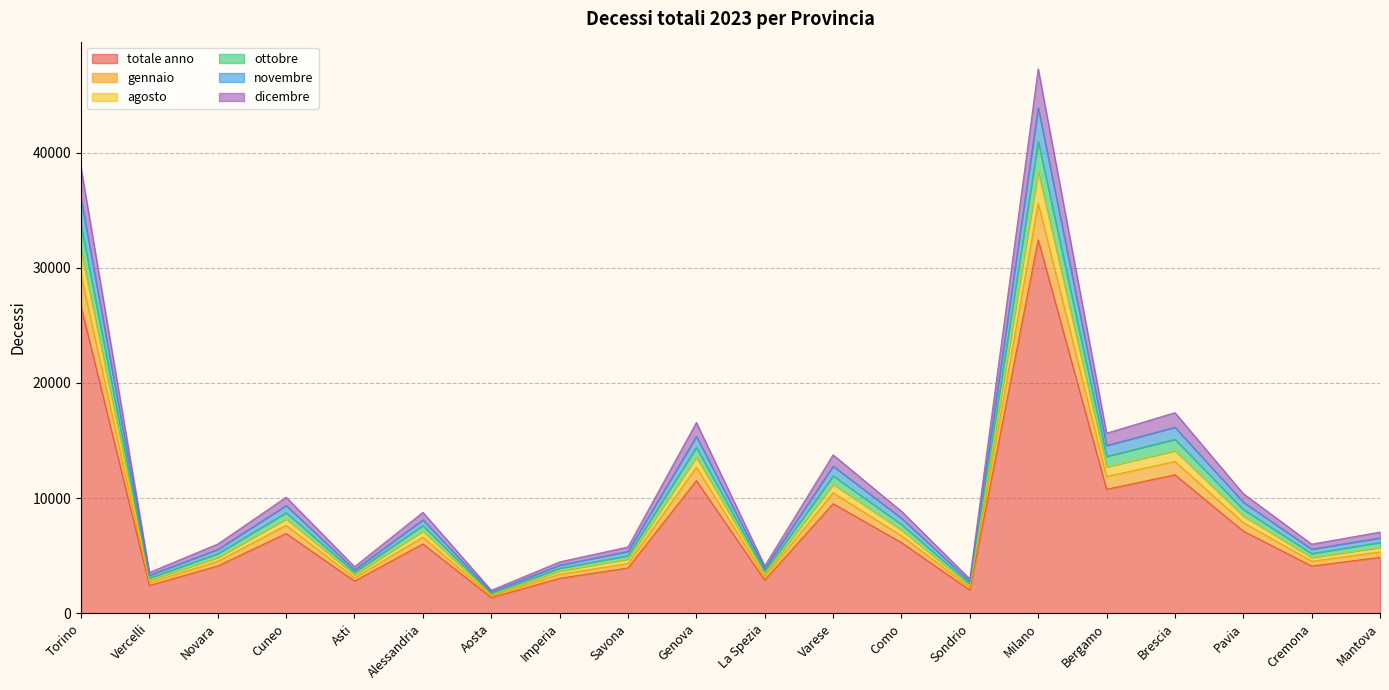

True or false: novembre has more than 1 interior local peaks.

True